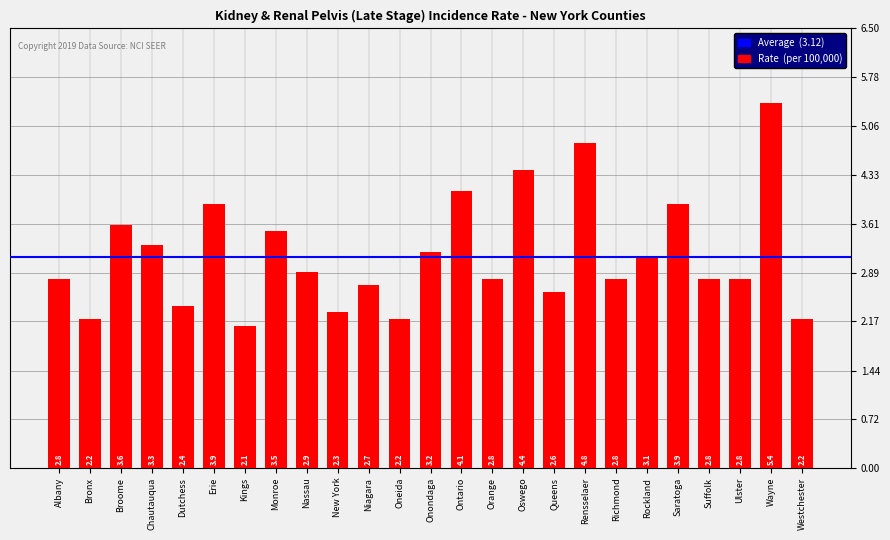

What is the difference between the maximum and minimum values?

3.3